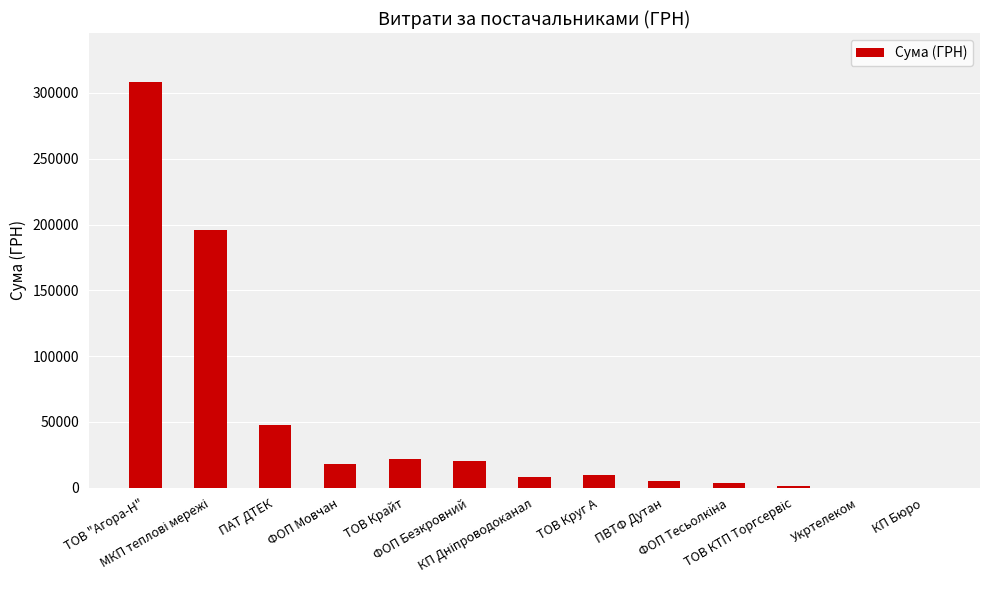

What is the label of the 10th bar from the left?

ФОП Тесьолкіна